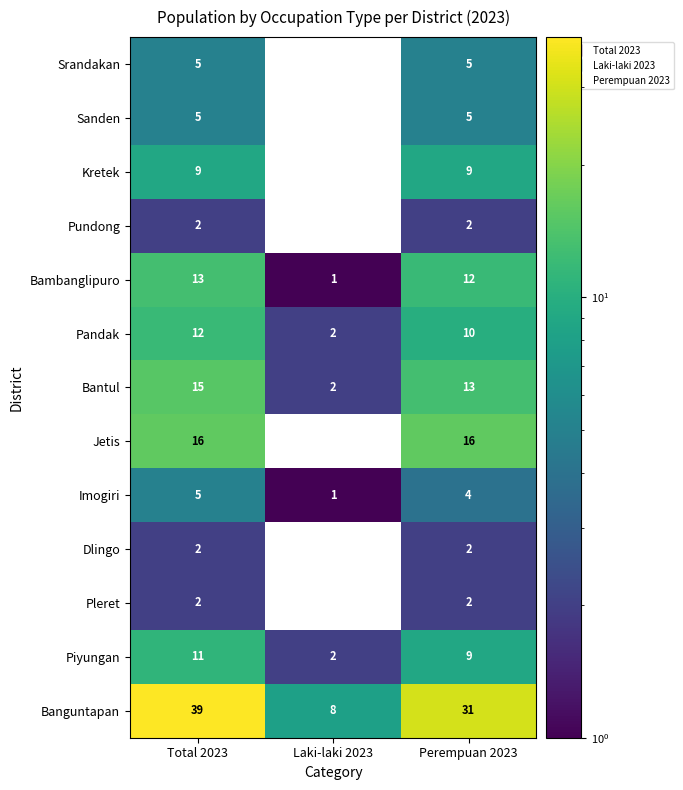

What is the sum of all Pleret values?

4